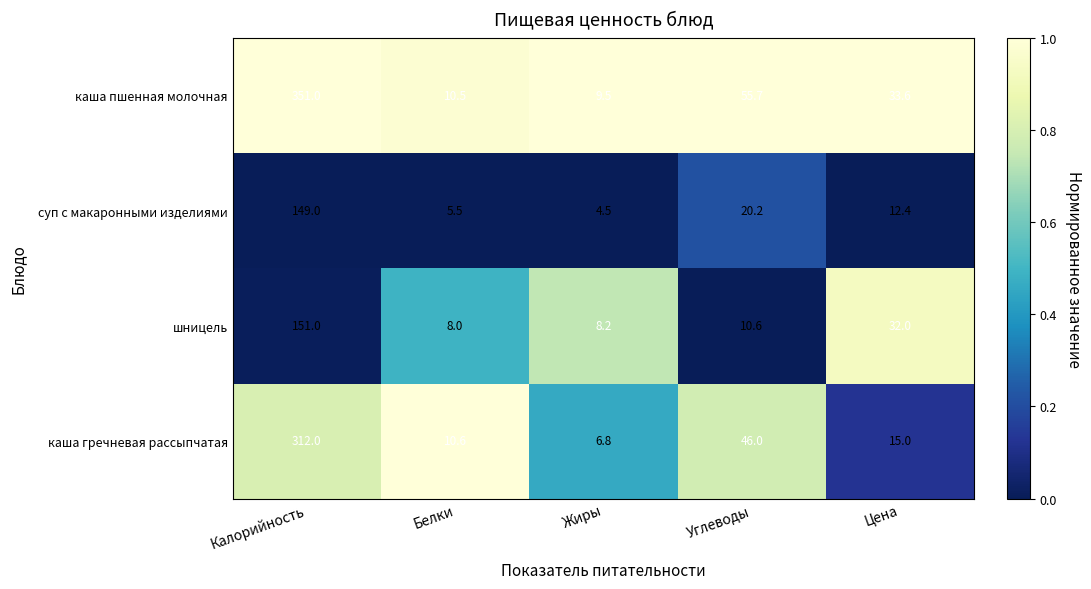

Which label corresponds to the largest value in the chart?

Калорийность